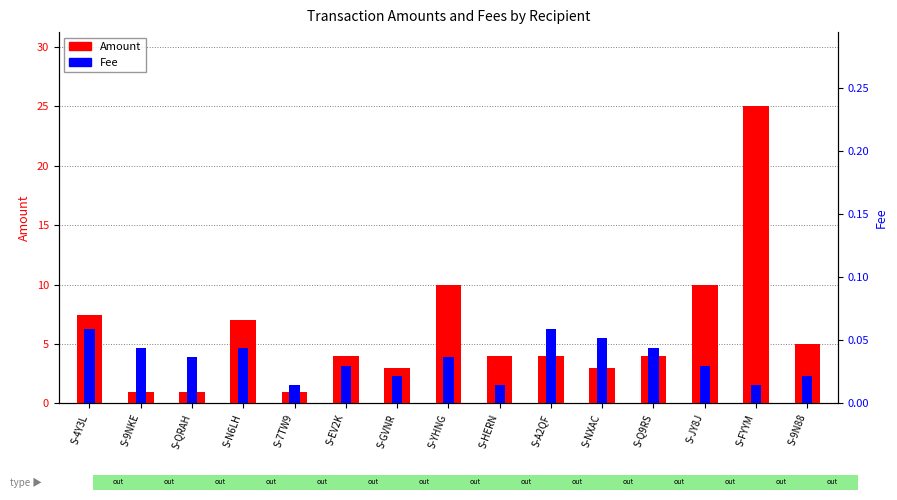

Is the value of Amount at S-EV2K greater than the value of Fee at S-YHNG?

Yes